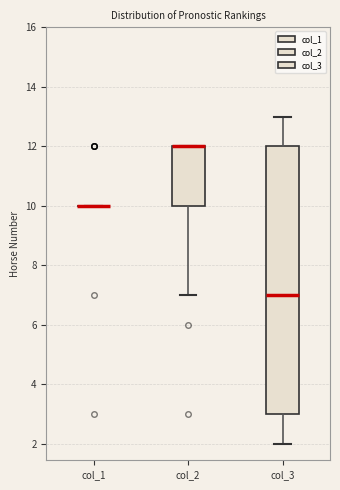

Where is the upper edge of the box for col_2 on the y-axis? The values are not printed on the chart, so give them approximately, as read against the axis.

12